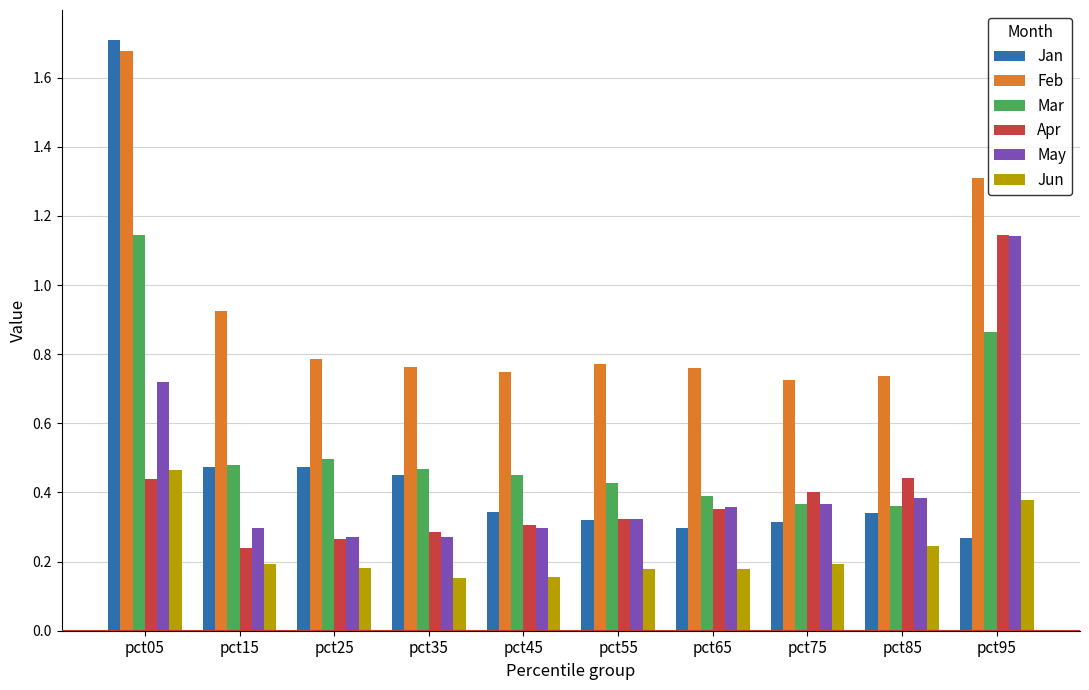

Which category has the highest value across all series?

pct05